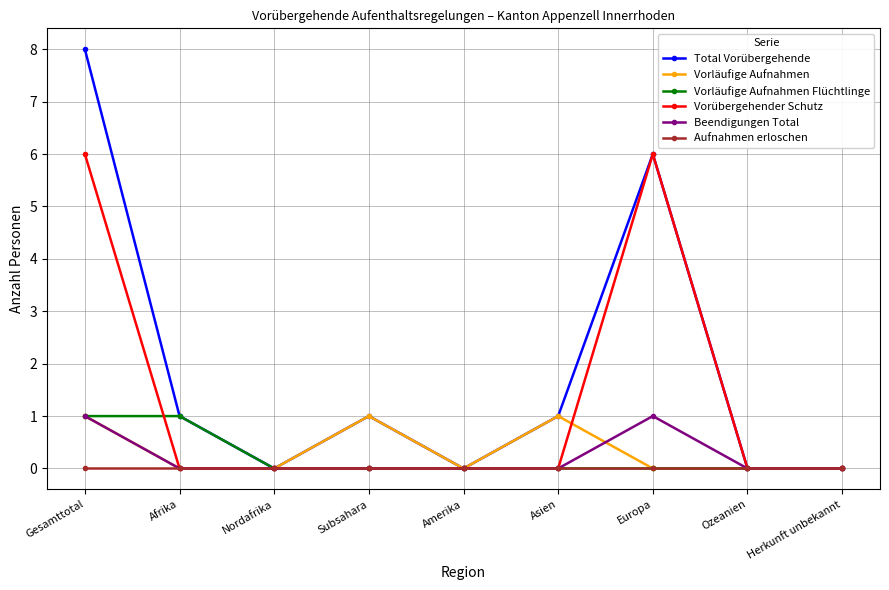

Is this an area chart (filled region under the line)?

No